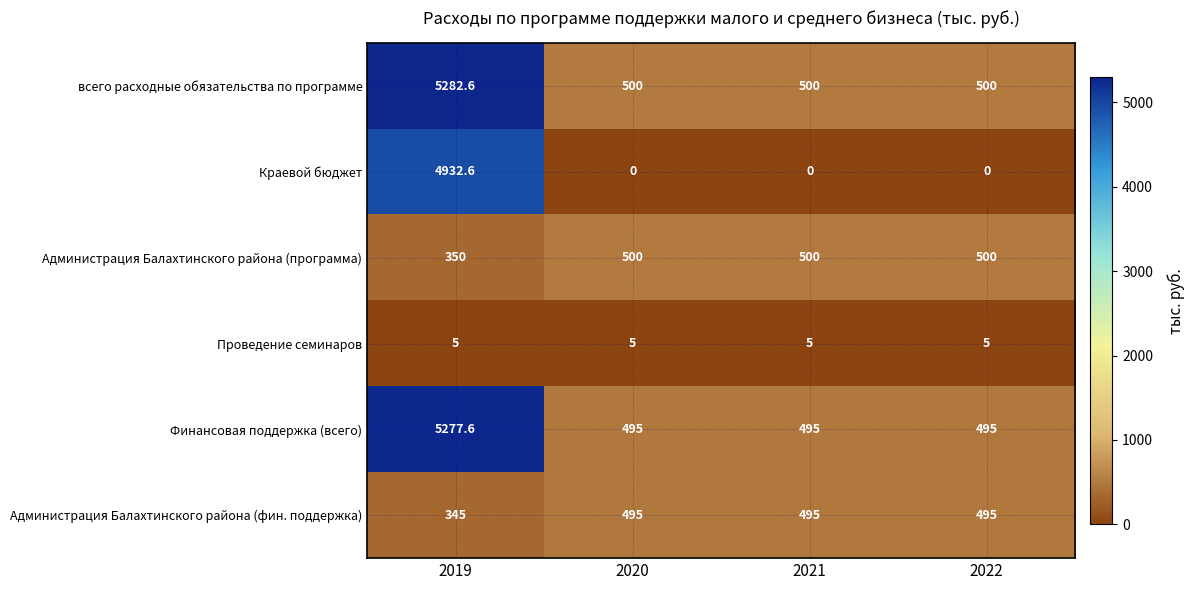

Rank the series by their maximum value, from highest to lowest.

всего расходные обязательства по программе, Финансовая поддержка (всего), Краевой бюджет, Администрация Балахтинского района (программа), Администрация Балахтинского района (фин. поддержка), Проведение семинаров